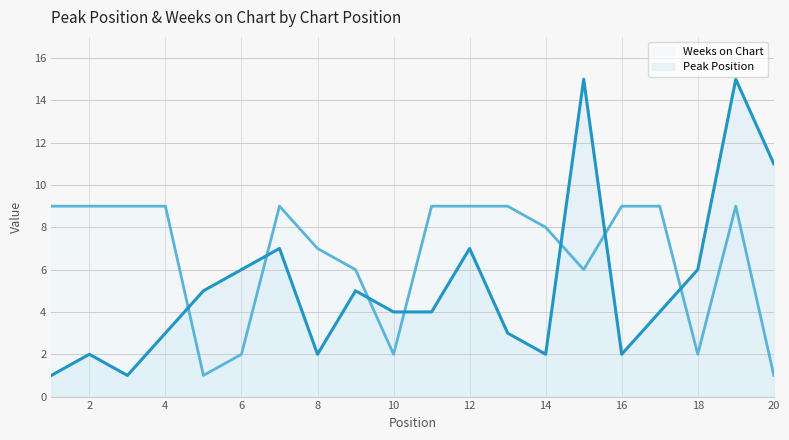

List the series in order of their peak value, lowest first.

Weeks on Chart, Peak Position